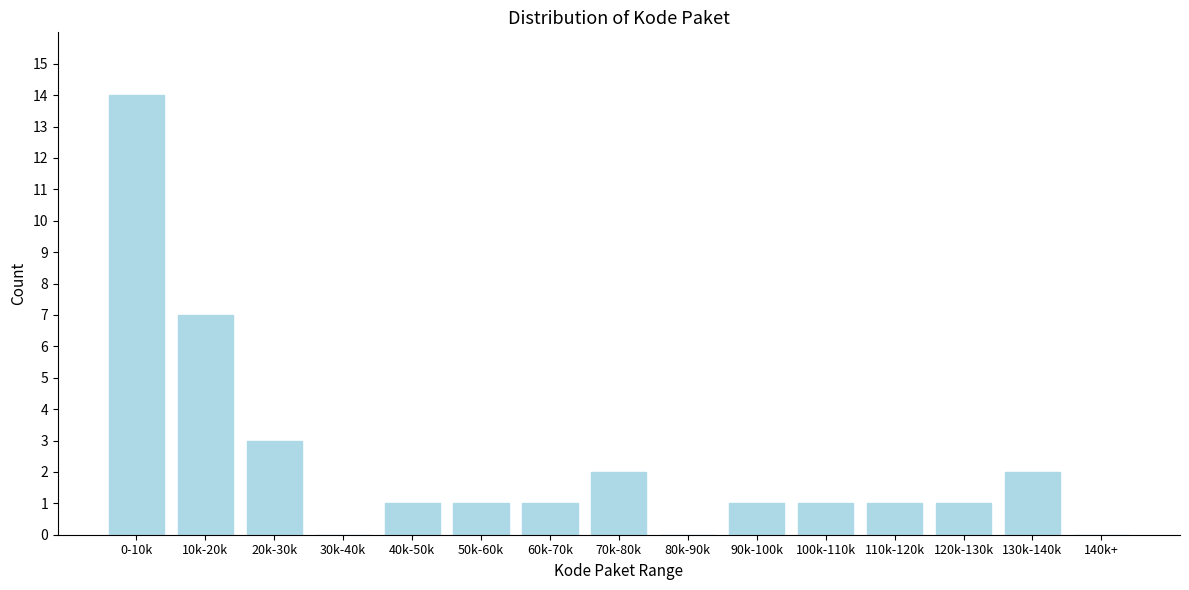

Reading left to right, extract all data points from this chart.

0-10k=14	10k-20k=7	20k-30k=3	30k-40k=0	40k-50k=1	50k-60k=1	60k-70k=1	70k-80k=2	80k-90k=0	90k-100k=1	100k-110k=1	110k-120k=1	120k-130k=1	130k-140k=2	140k+=0